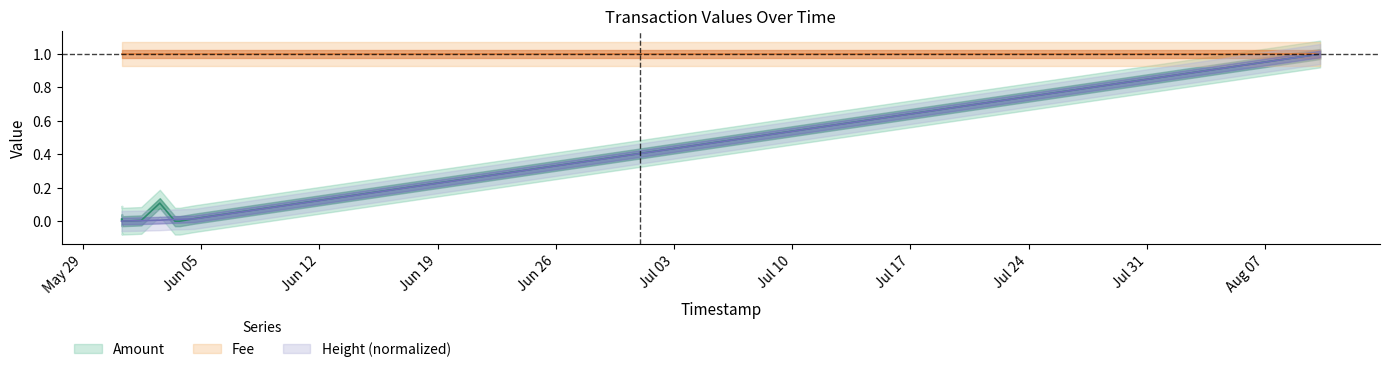

Does the chart have visible grid lines?

No